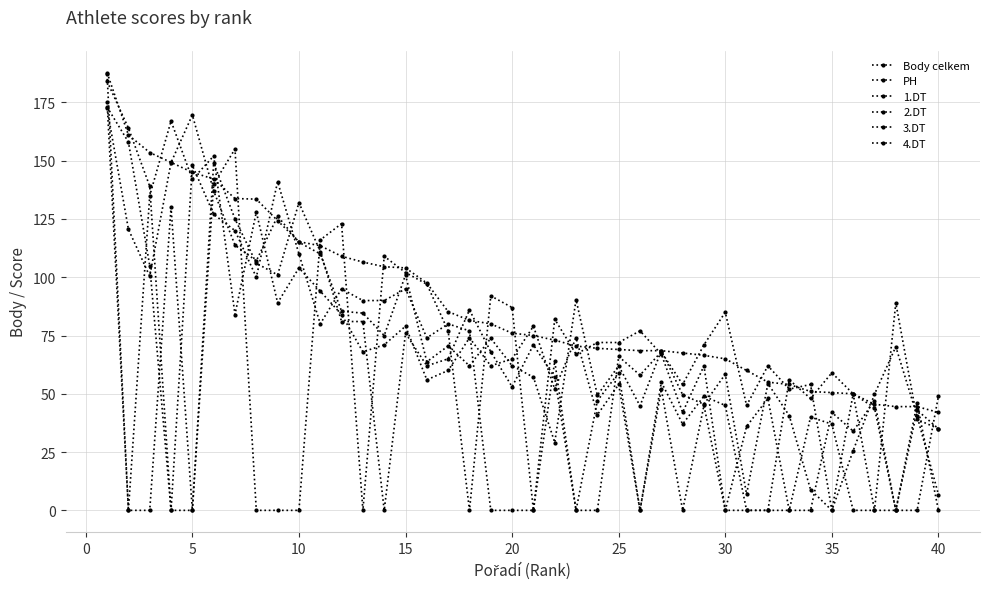

Is this an area chart (filled region under the line)?

No